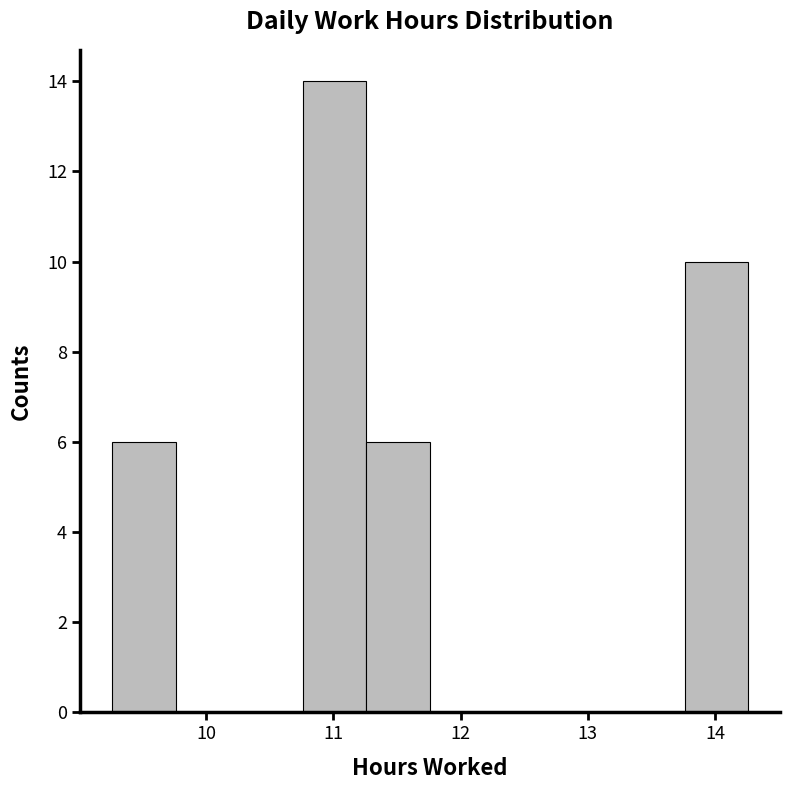

What is the height of the bar covering 11.26 to 11.76 on the x-axis? Neither the bar edges nor the heights are printed on the chart, so give them approximately, as read against the axes.

6